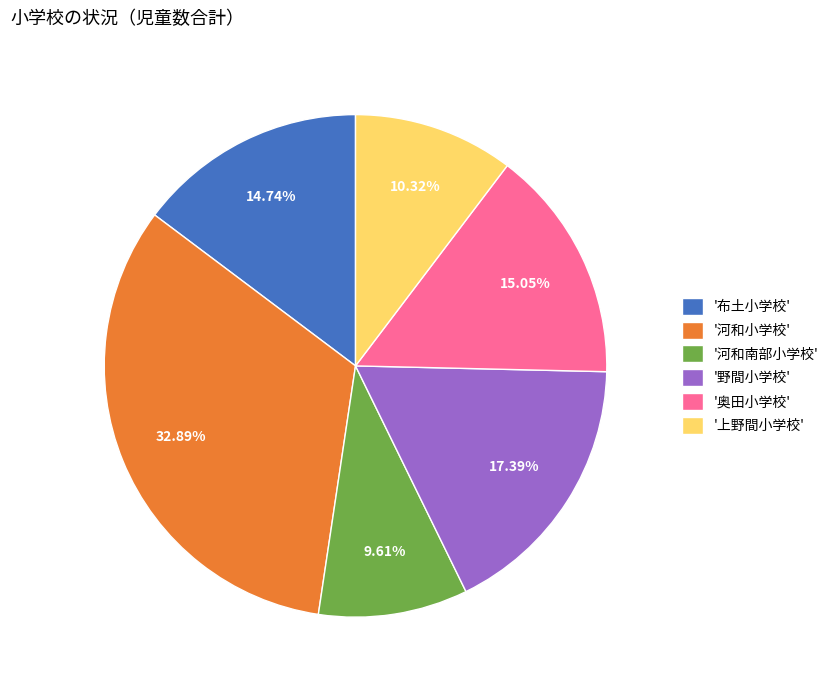

Does any single category account for the majority?

No